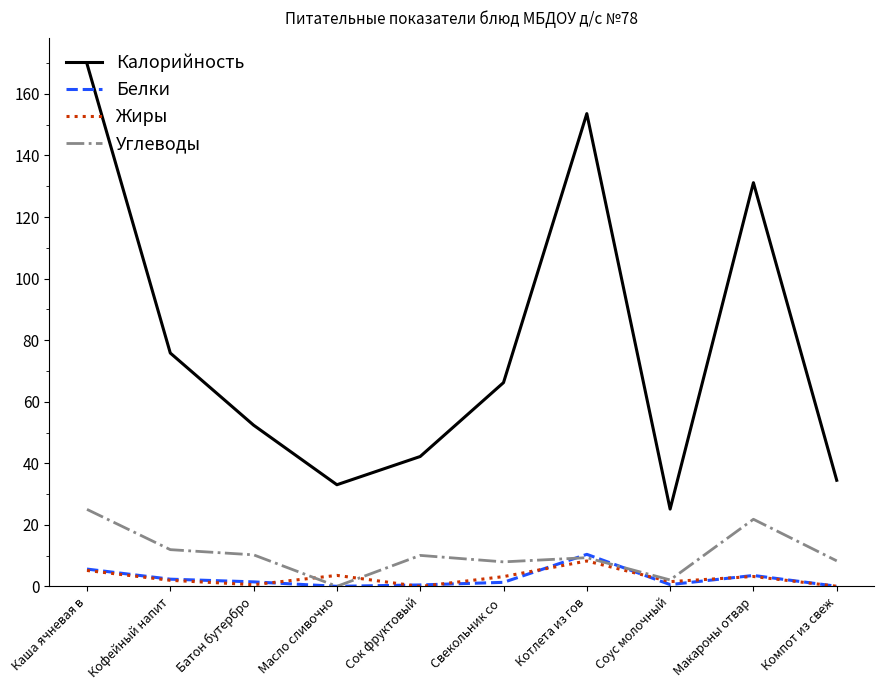

The value of Калорийность at Свекольник со  is 66.2. True or false?

True